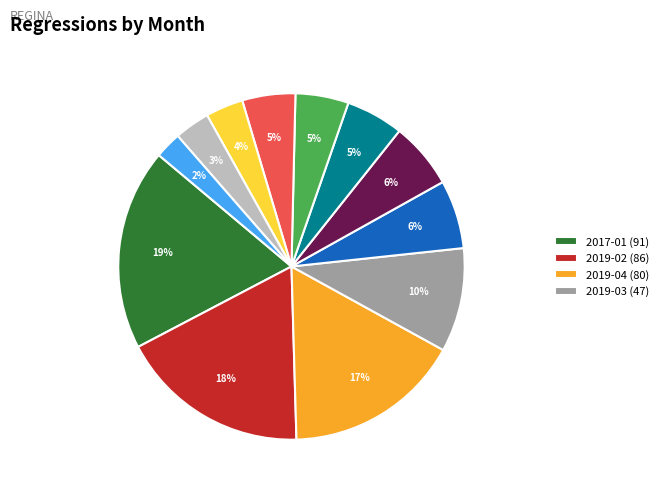

Does any single category account for the majority?

No